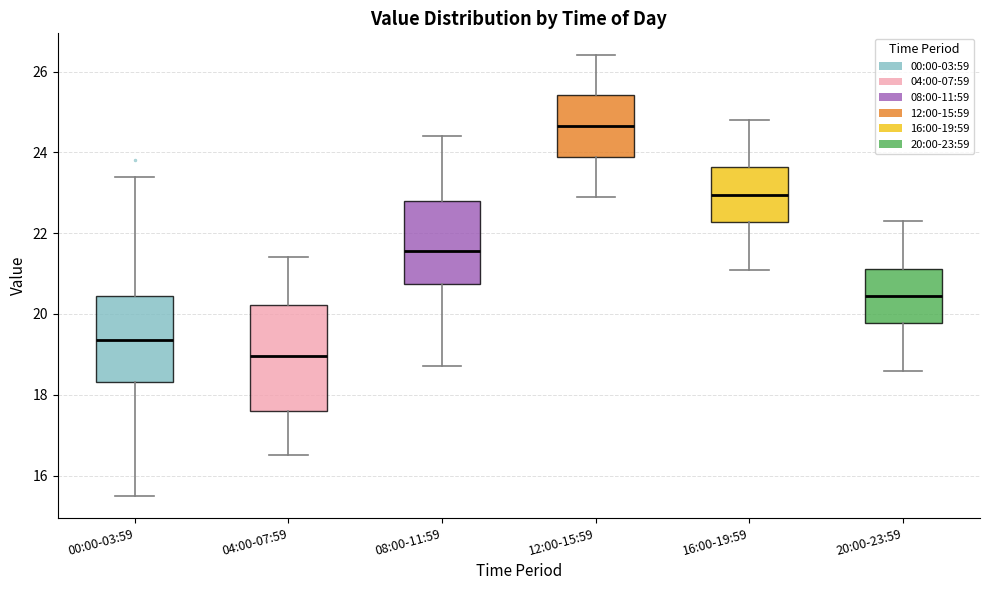

Which box's median line is the highest?

12:00-15:59